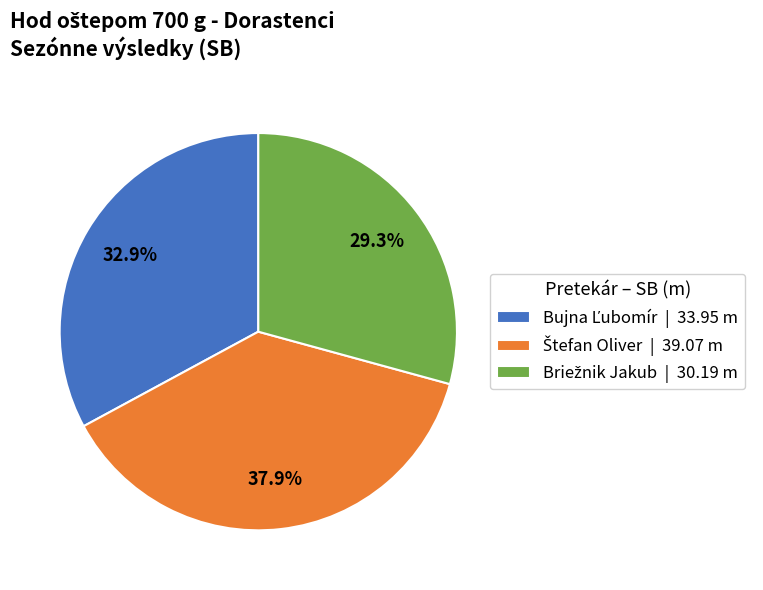

Is there a majority slice in this chart?

No